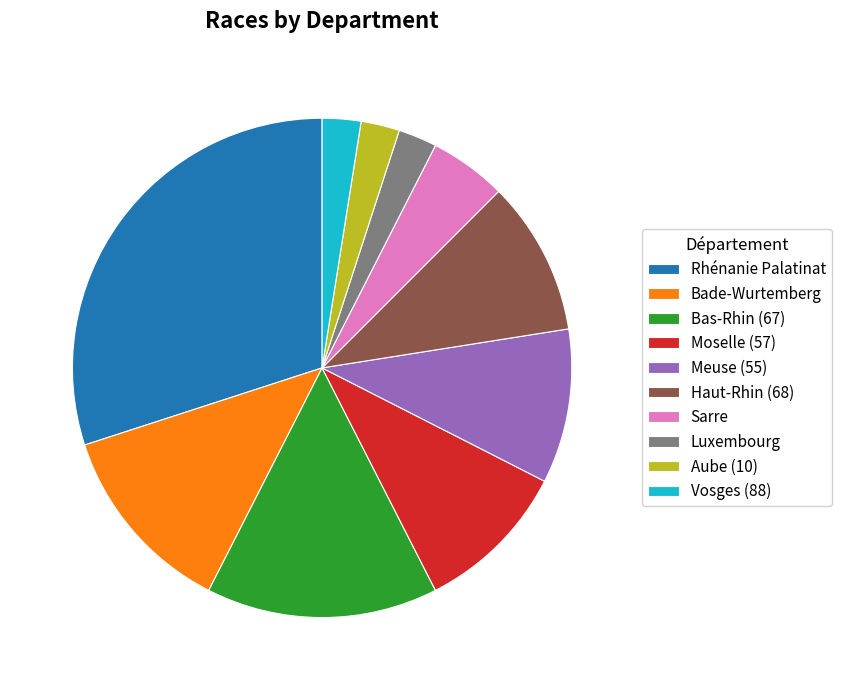

How many slices are in this pie chart?

10